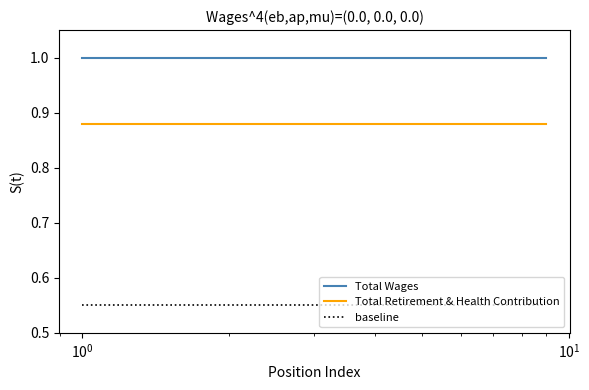

Which series has the largest total across all categories?

Total Wages